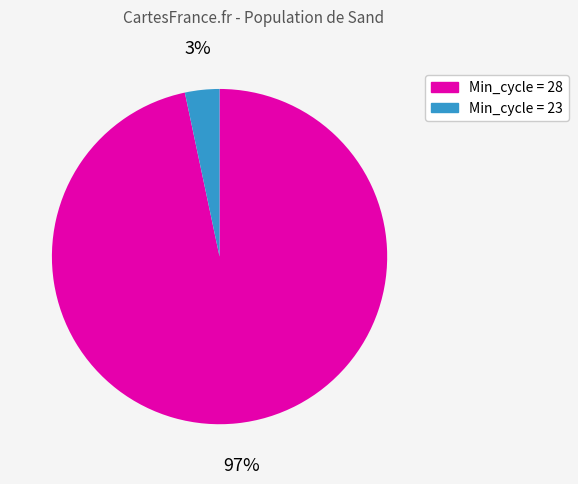

Does any single category account for the majority?

Yes